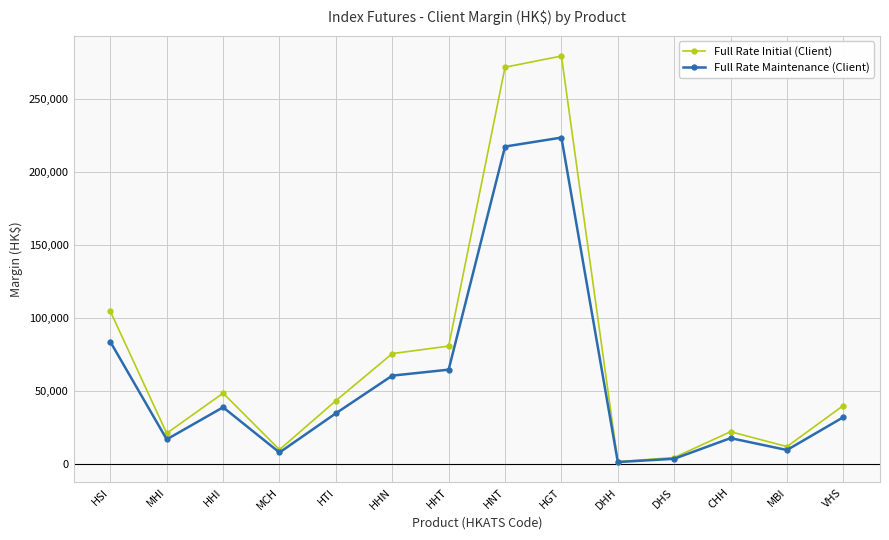

At which label is Full Rate Initial (Client) closest to 140487?

HSI